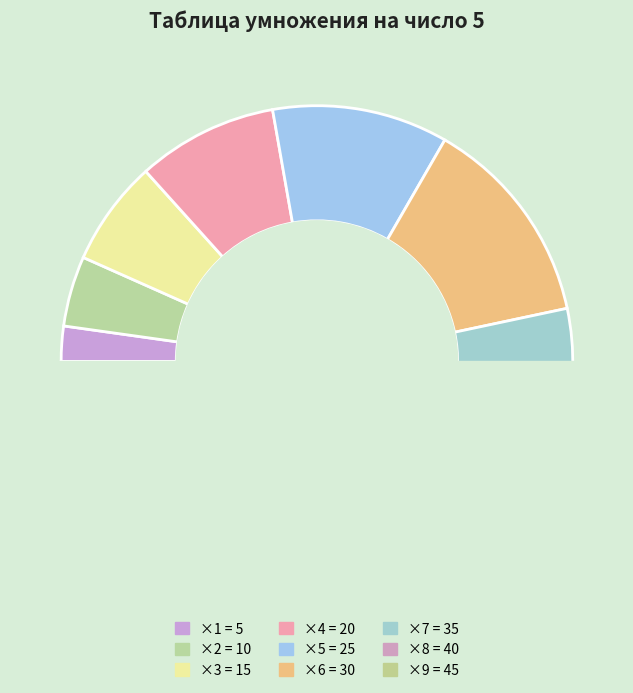

Rank the categories by value from lowest to highest.

1, 2, 3, 4, 5, 6, 7, 8, 9